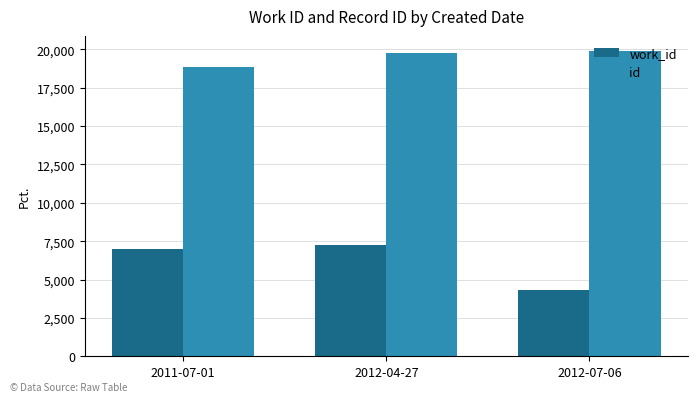

What is the difference between the id values at 2012-07-06 and 2012-04-27?

153